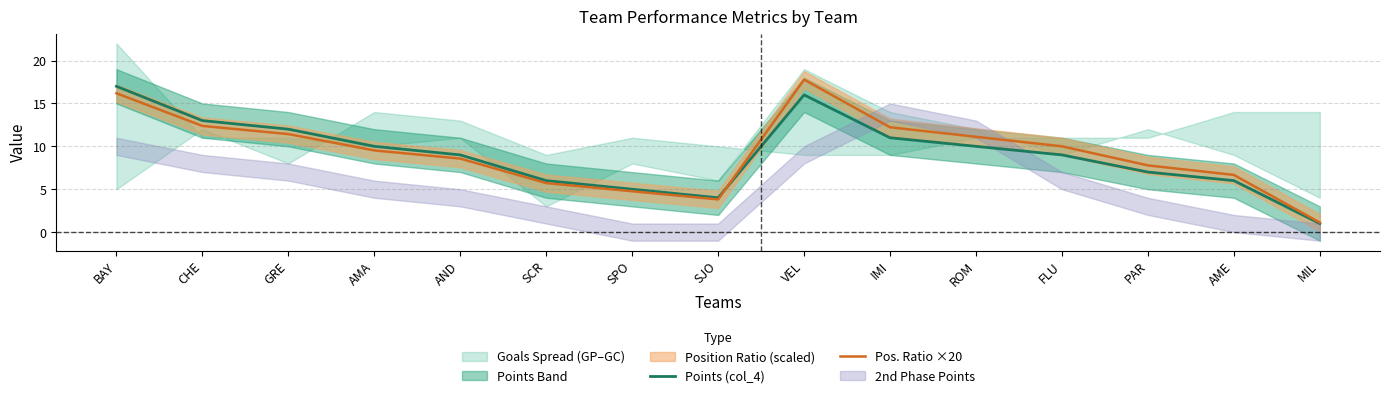

True or false: Pos. Ratio ×20 has a value of 2.8 at GRE.

False